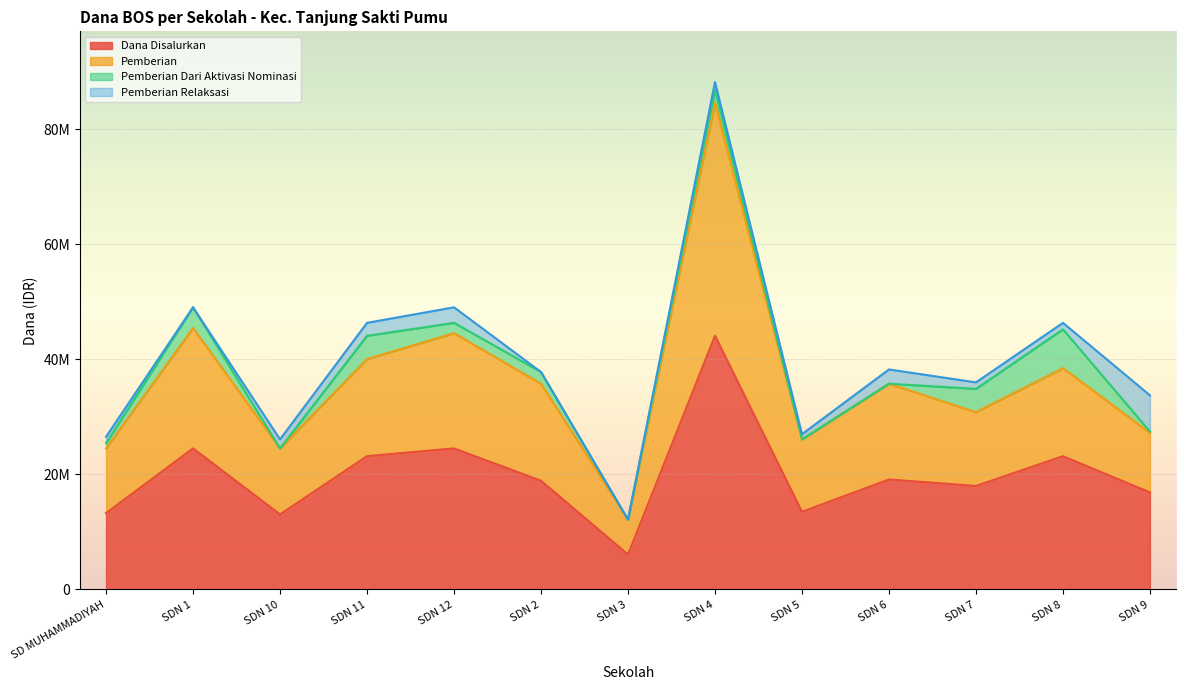

What are all the series names shown in the legend?

Dana Disalurkan, Pemberian, Pemberian Dari Aktivasi Nominasi, Pemberian Relaksasi